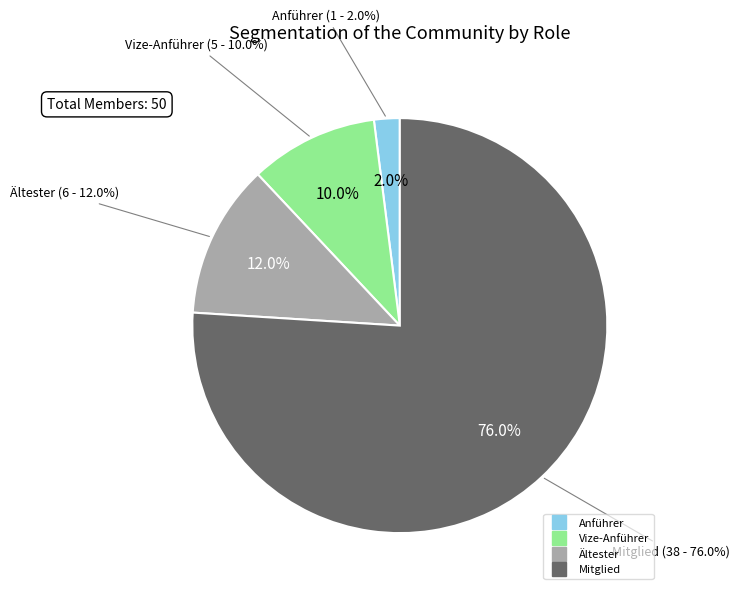

Which slice is the largest?

Mitglied